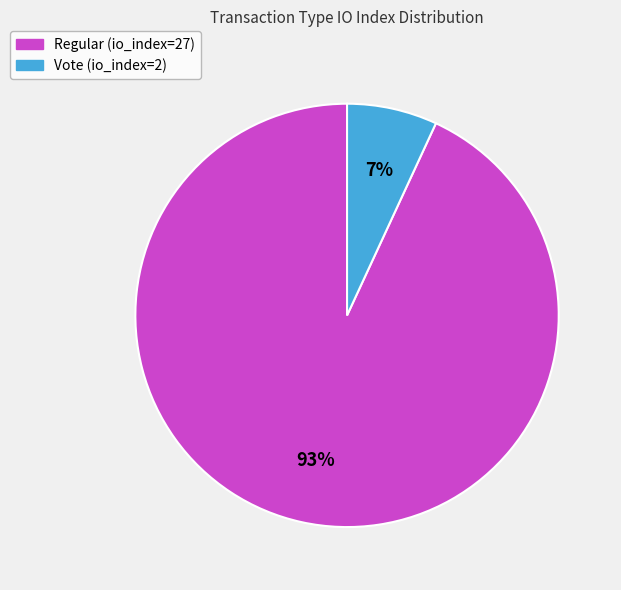

To the nearest percent, what percentage of the pie is Regular (io_index=27)?

93%